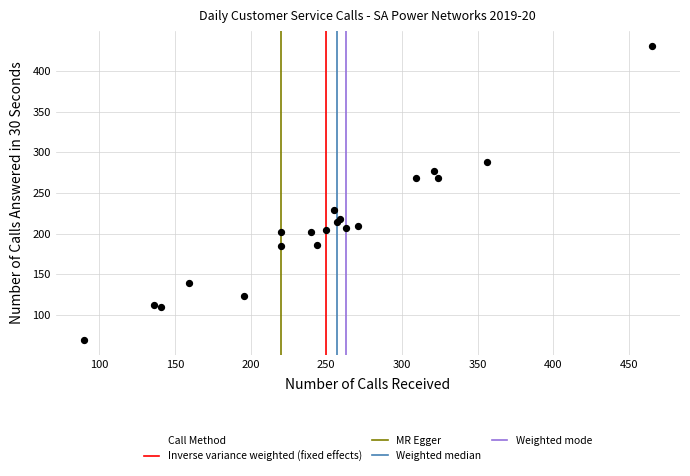

What is the range of Y values (max minus min)?

362